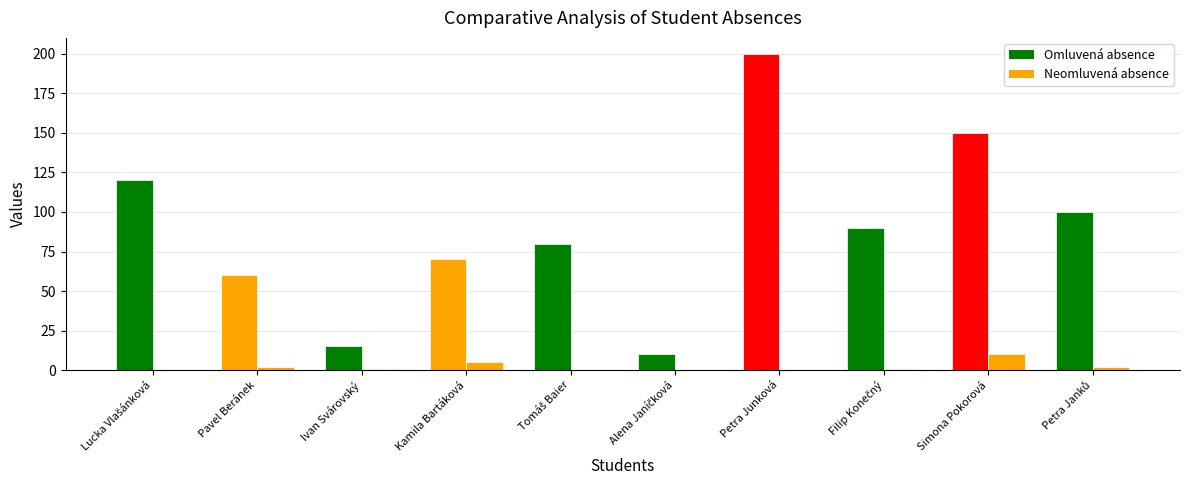

Are the bars horizontal?

No